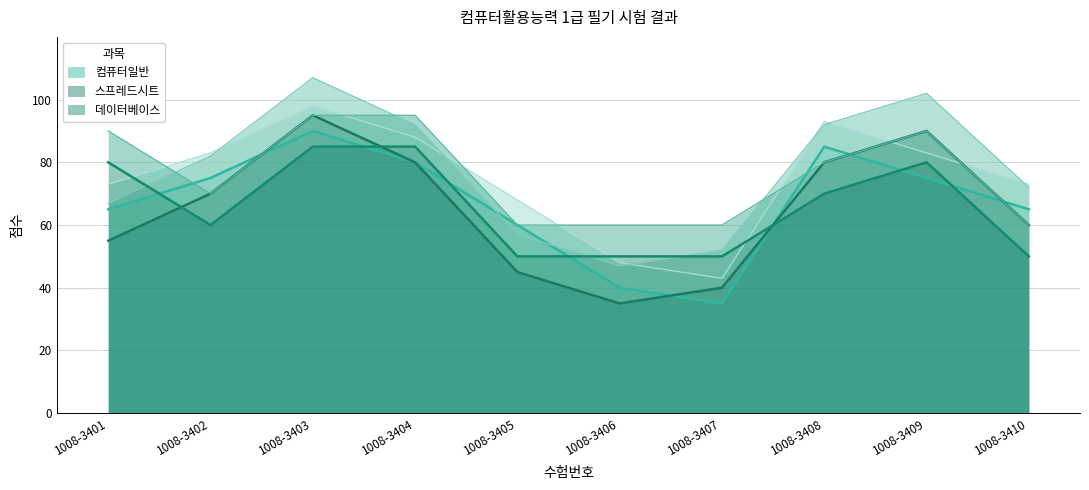

True or false: 컴퓨터일반 has a value of 55 at 1008-3403.

False